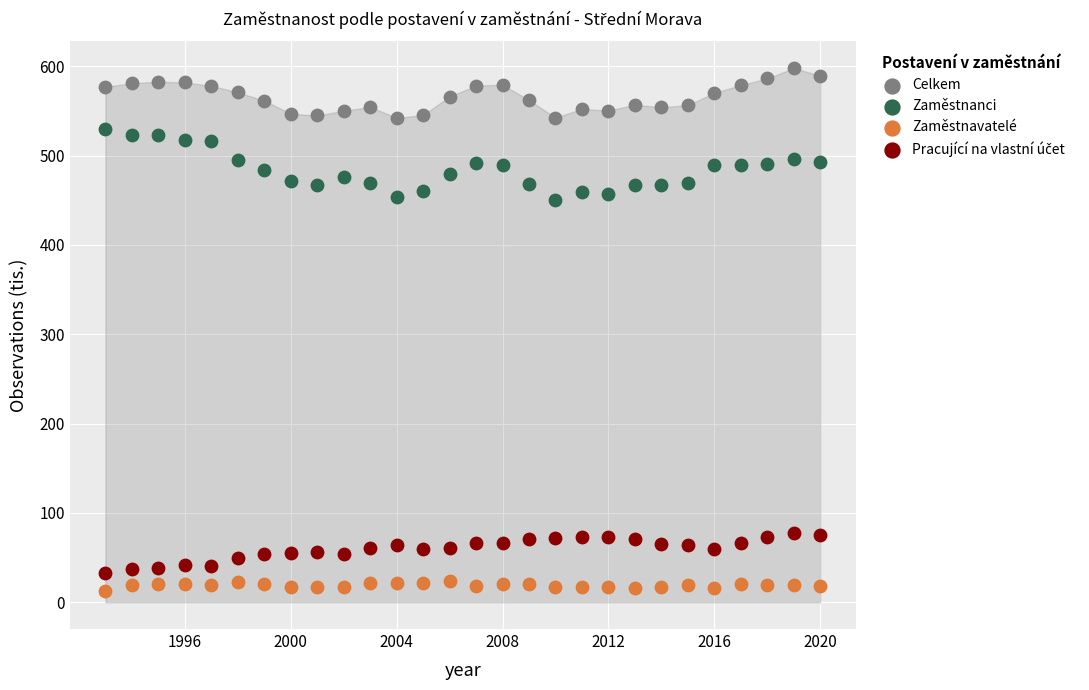

Which series has the widest spread of Y values?

Zaměstnanci